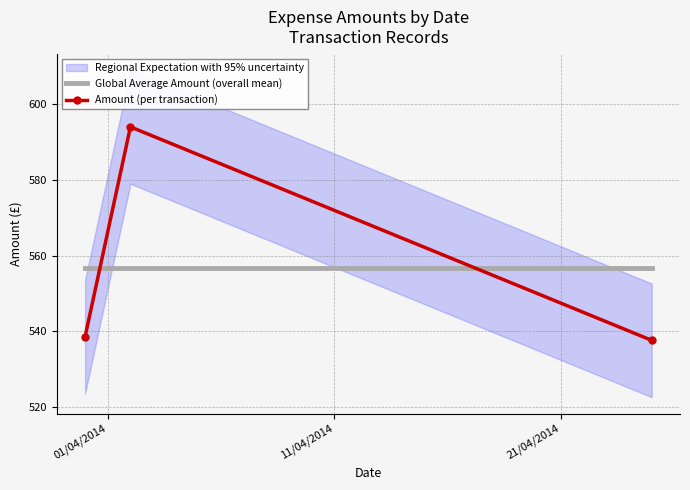

What is the lowest value of the Amount (per transaction) series?

537.7